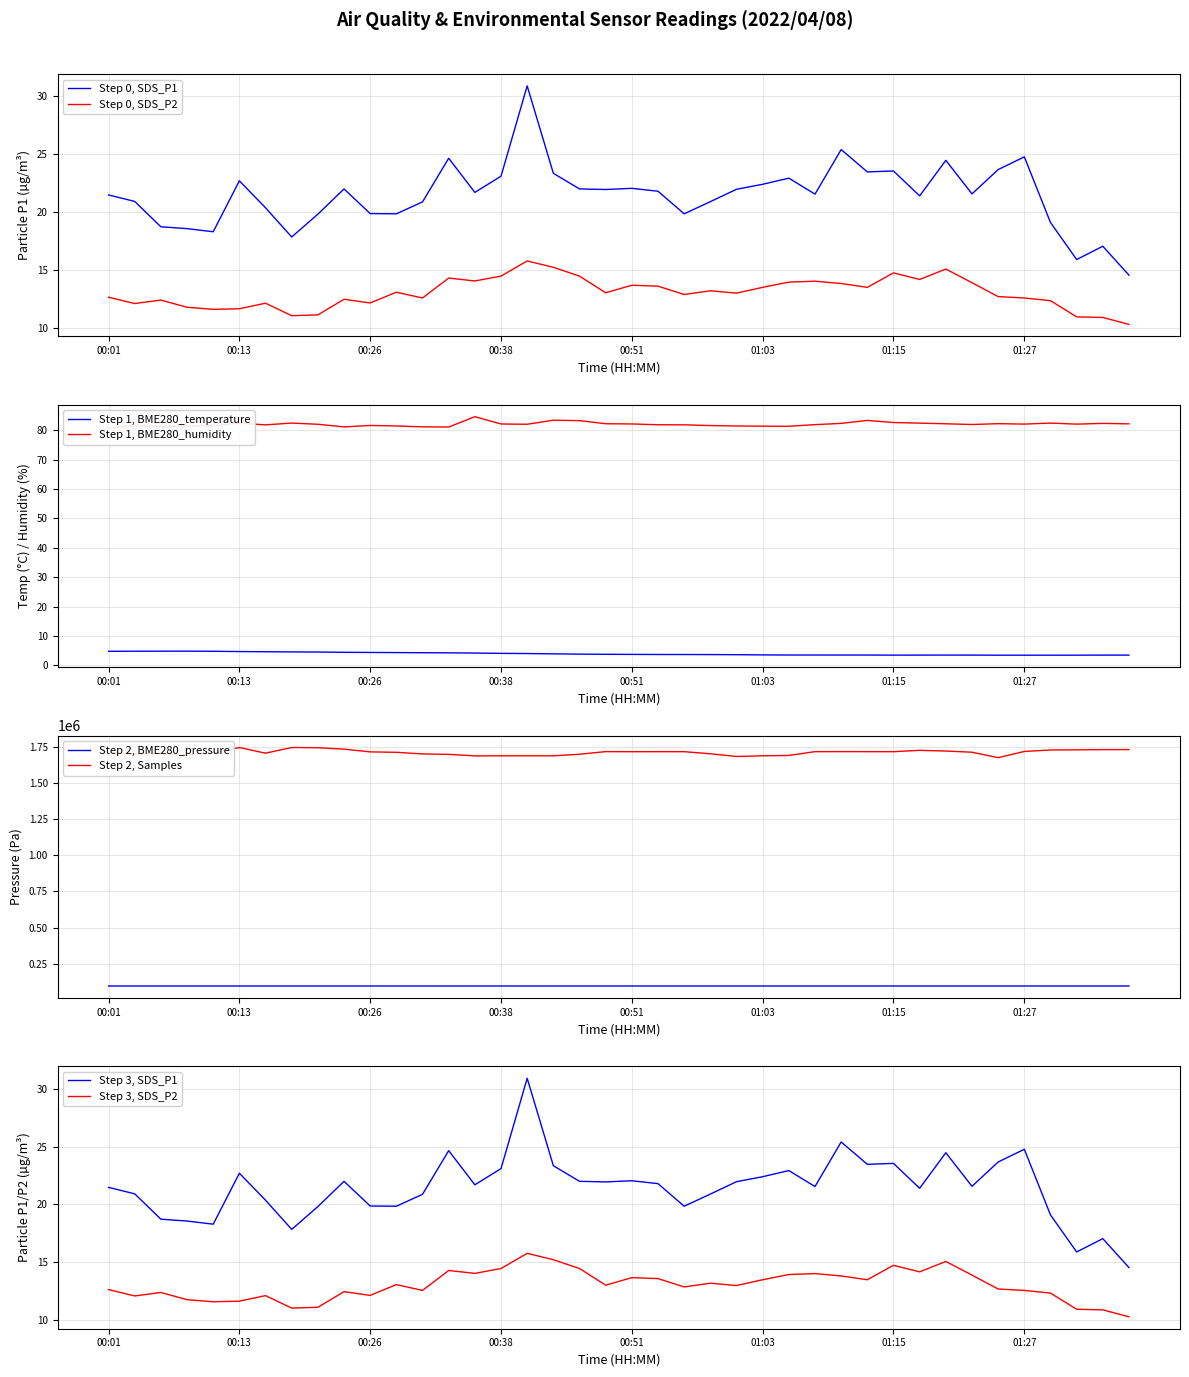

How many data points in BME280_pressure are less than 96104?

20